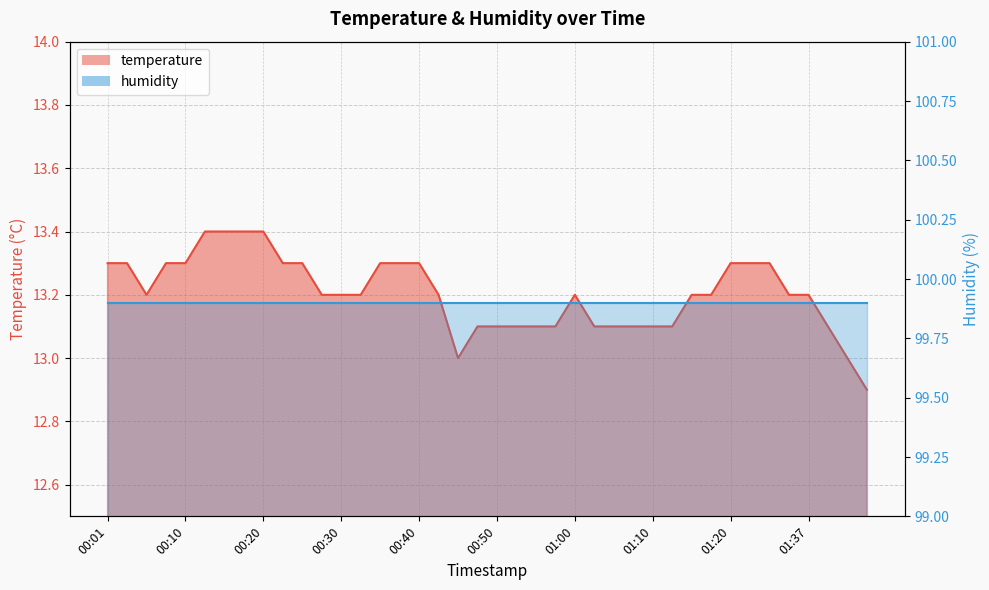

What is the label of the 19th point from the left?

00:45